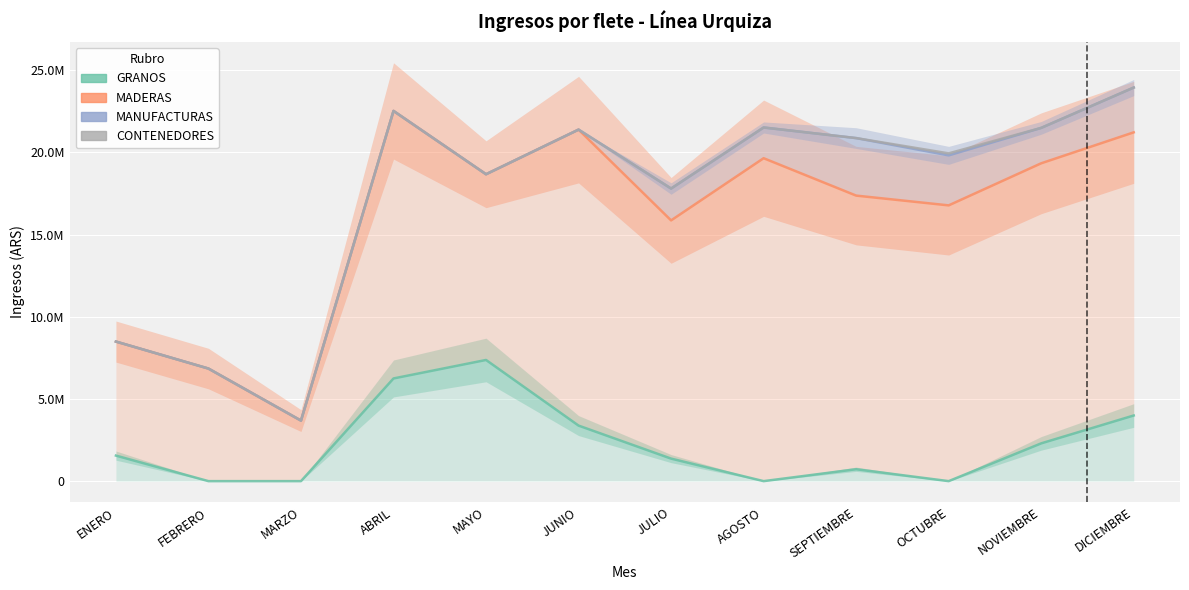

Reading left to right, transcribe all the data shown in this chart.

GRANOS: 1554630.0	0.0	0.0	6248494.0	7373425.8	3379543.6	1370922.1	0.0	724452.0	0.0	2298793.8	3994533.2
MADERAS: 8493326.0	6849990.3	3684273.5	22527101.9	18674305.3	21389758.6	15866017.0	19650520.0	17374752.5	16780137.5	19340999.6	21223834.8
MANUFACTURAS: 8493326.0	6849990.3	3684273.5	22527101.9	18674305.3	21389758.6	17804905.5	21519684.0	20874416.7	19822470.5	21495575.7	23949747.9
CONTENEDORES: 8493326.0	6849990.3	3684273.5	22527101.9	18674305.3	21389758.6	17804905.5	21519684.0	20874416.7	19943970.5	21495575.7	23949747.9